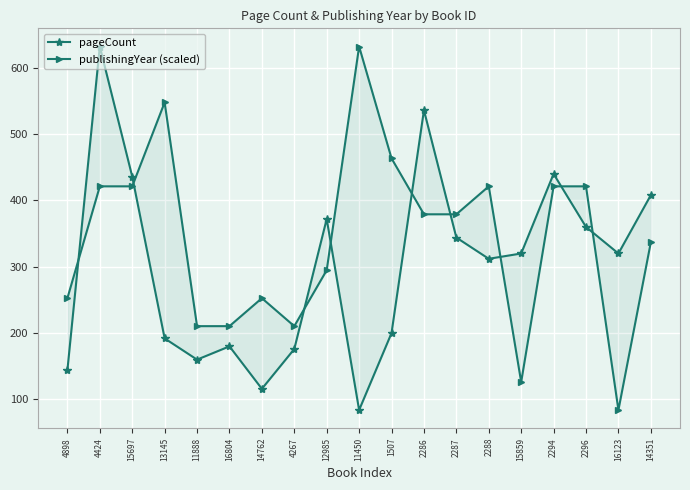

Where is publishingYear (scaled) nearest to the value 358?

2286